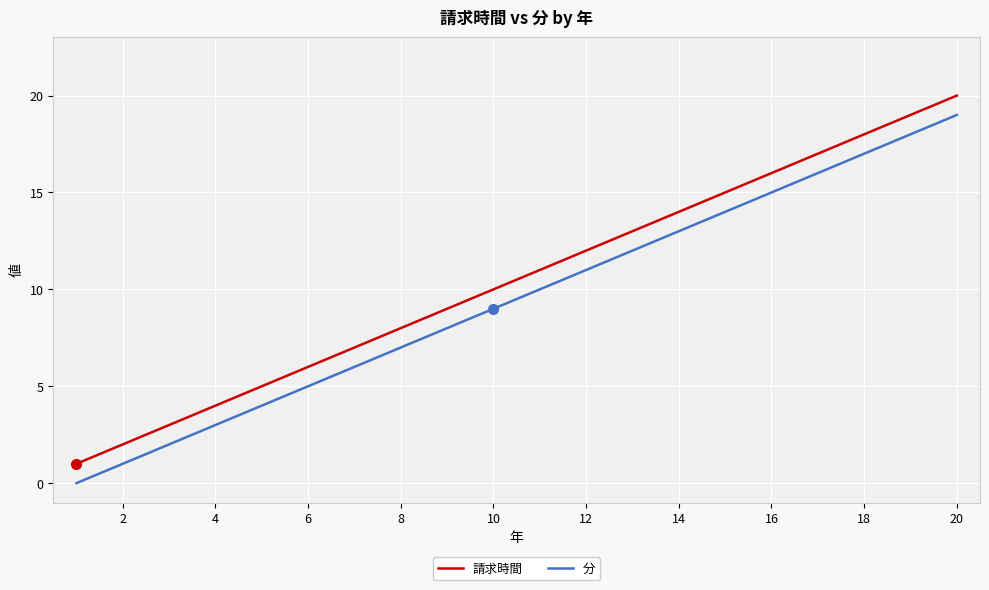

True or false: 分 and 請求時間 intersect in this chart.

False